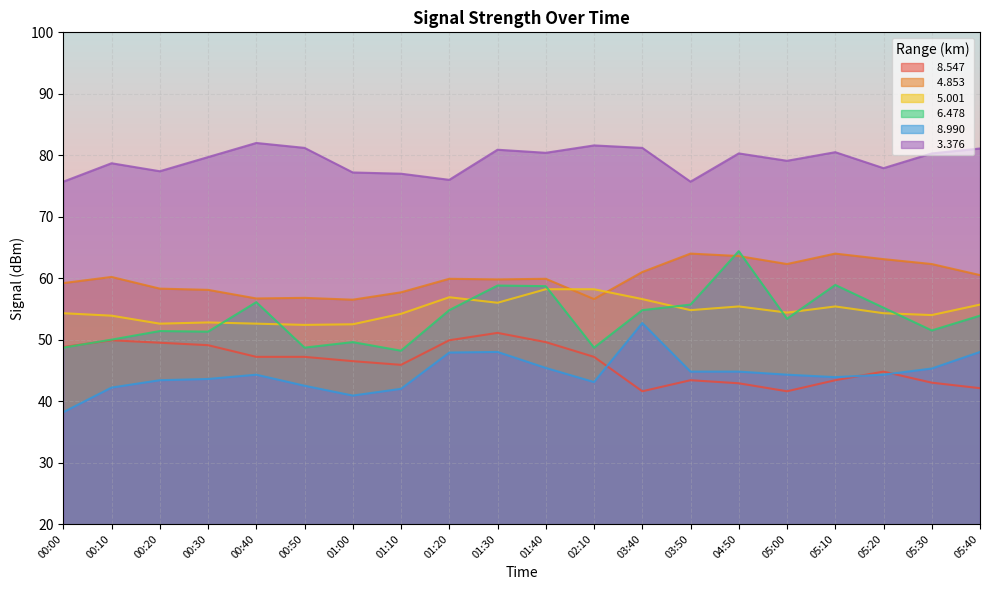

What is the label of the 18th point from the left?

05:20